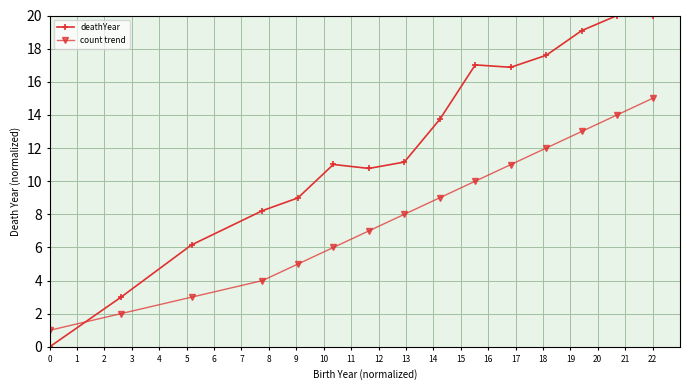

How many intersections are there between count trend and deathYear?

1